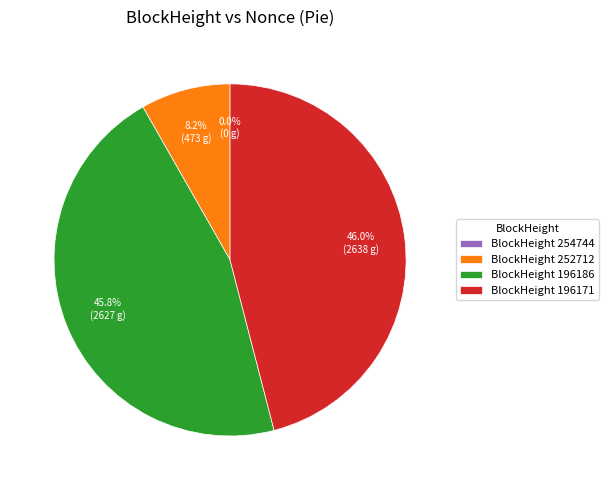

What percentage is the 196171 slice, to the nearest percent?

46%